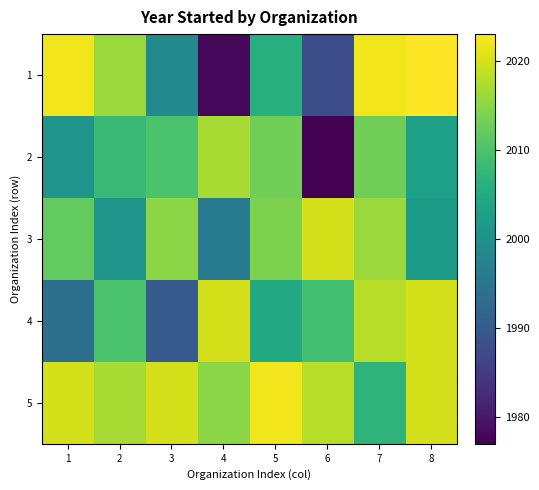

Reading left to right, transcribe all the data shown in this chart.

1: 1=2022	2=2016	3=1999	4=1978	5=2006	6=1988	7=2022	8=2023
2: 1=2001	2=2008	3=2010	4=2017	5=2013	6=1977	7=2013	8=2003
3: 1=2012	2=2001	3=2015	4=1996	5=2014	6=2020	7=2016	8=2002
4: 1=1994	2=2010	3=1990	4=2020	5=2005	6=2009	7=2018	8=2020
5: 1=2020	2=2017	3=2020	4=2015	5=2022	6=2018	7=2007	8=2020